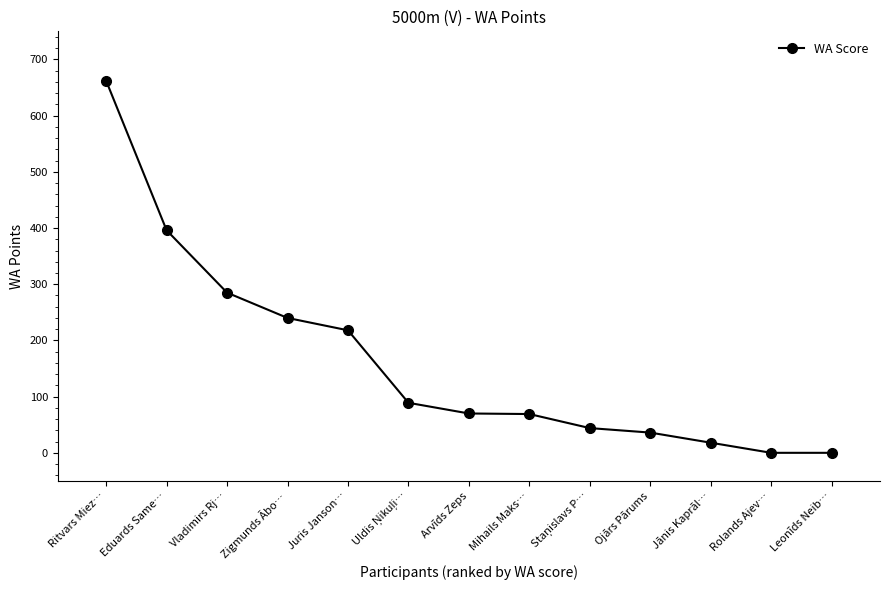

Is this an area chart (filled region under the line)?

No